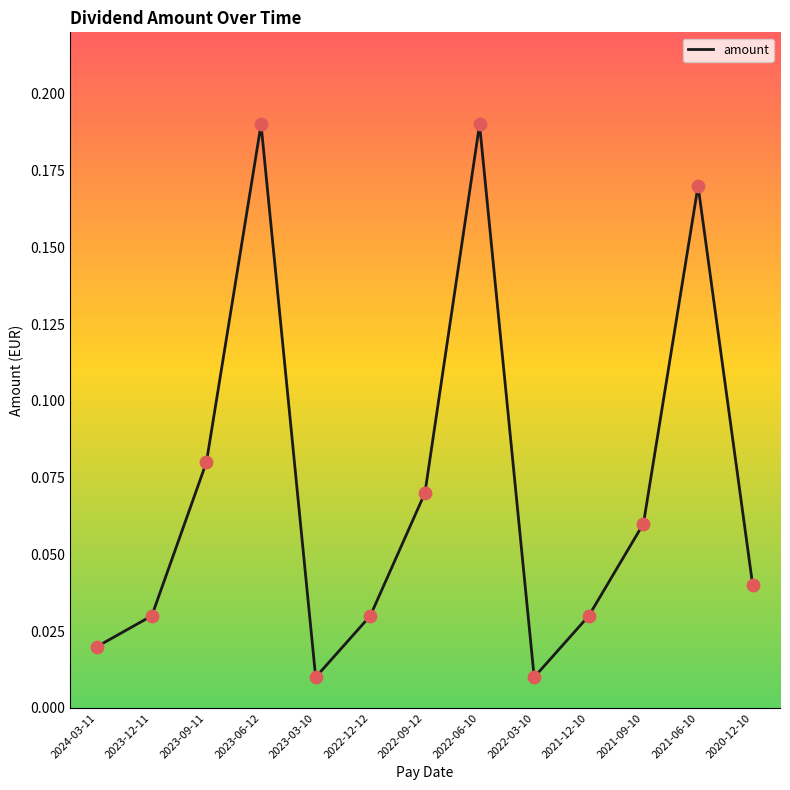

Between 2021-06-10 and 2023-06-12, which is larger?

2023-06-12